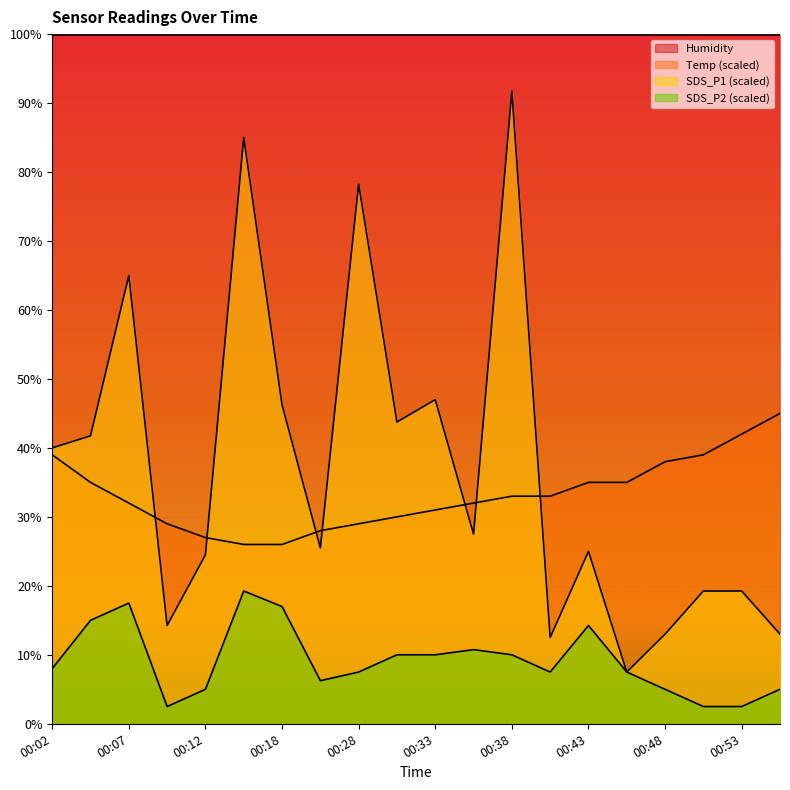

What is the value of the SDS_P2 point at the 12th from the left?

10.8